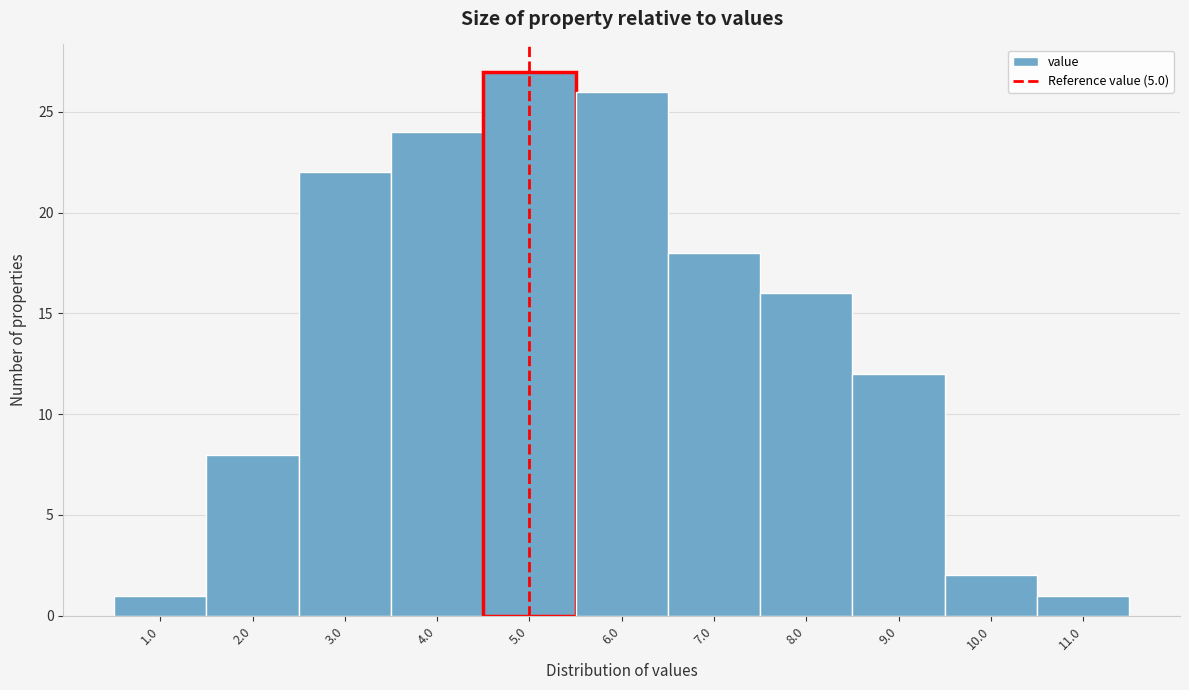

Reading left to right, transcribe this chart: for each bar, give the range it covers on the x-axis and its height. The values are not printed on the chart, so give them approximately, as read against the axis.

0.5 to 1.5: 1
1.5 to 2.5: 8
2.5 to 3.5: 22
3.5 to 4.5: 24
4.5 to 5.5: 27
5.5 to 6.5: 26
6.5 to 7.5: 18
7.5 to 8.5: 16
8.5 to 9.5: 12
9.5 to 10.5: 2
10.5 to 11.5: 1